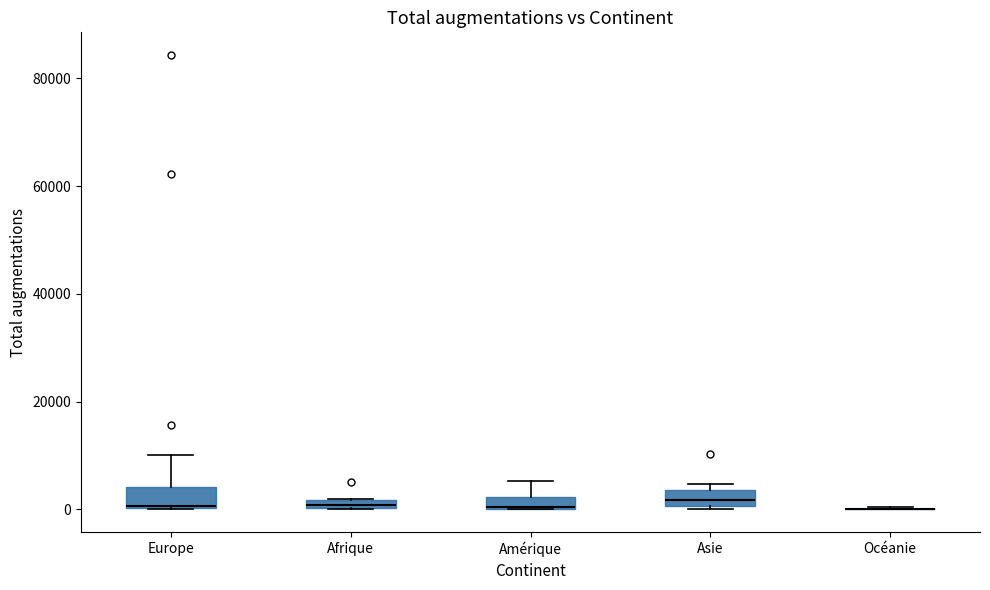

Where is the lower edge of the box for Afrique on the y-axis? The values are not printed on the chart, so give them approximately, as read against the axis.

0